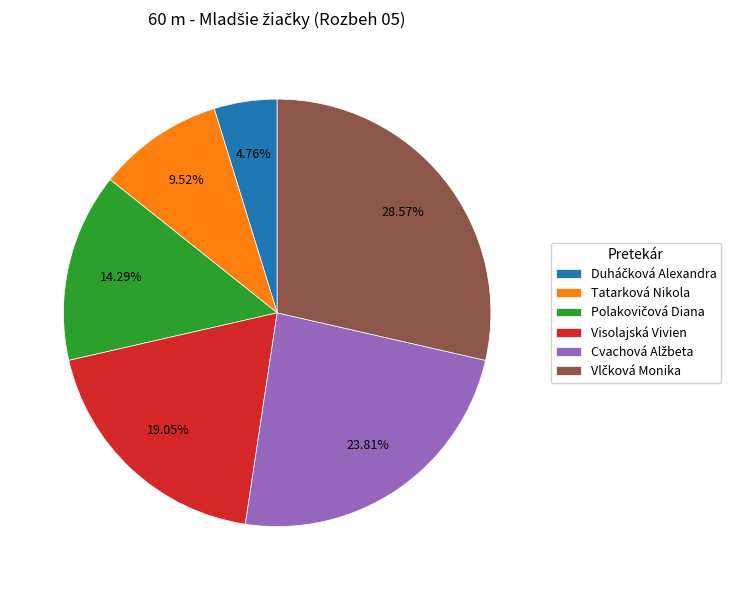

Count the number of slices in the pie.

6